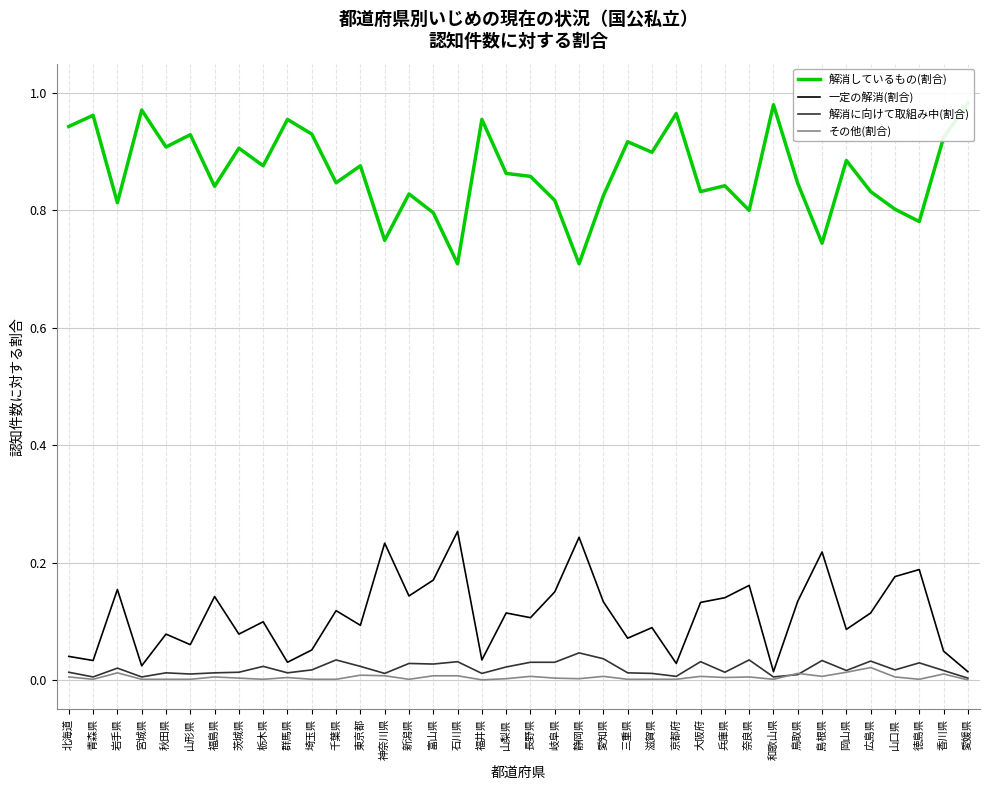

True or false: 解消に向けて取組み中(割合) has a value of 0.0 at 京都府.

False